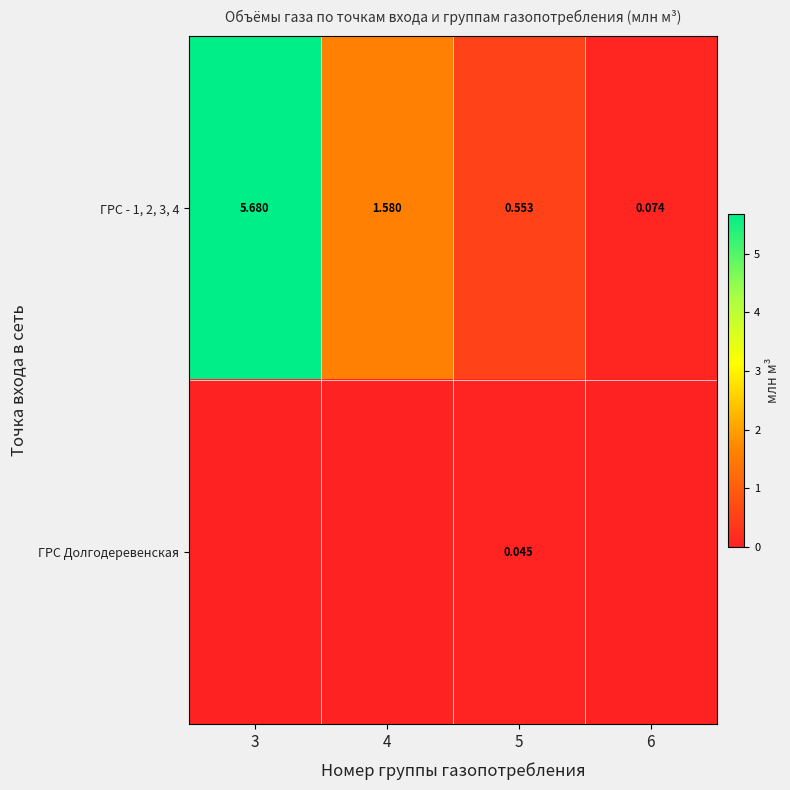

Which series has the largest total across all categories?

row_0